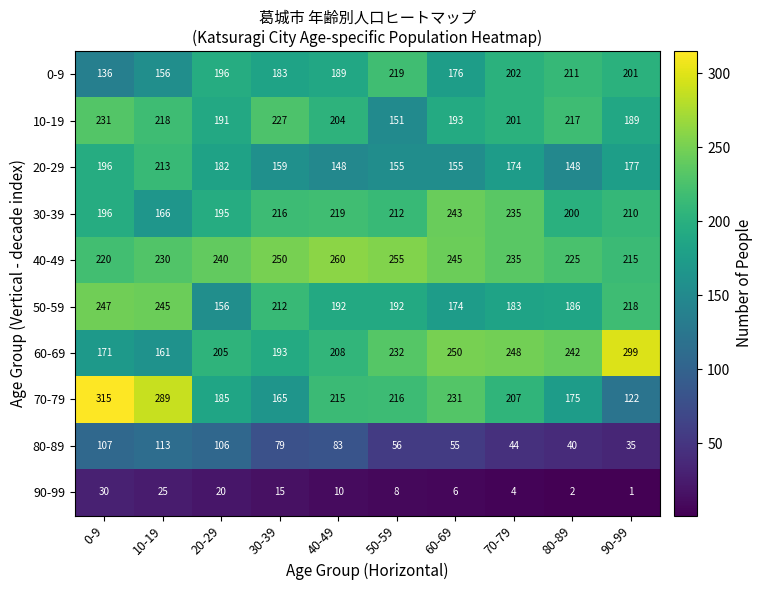

What is the sum of all 80-89 values?

718